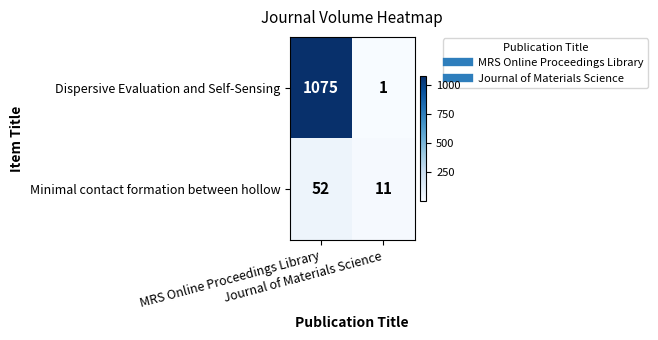

What is the difference between the maximum and minimum values in the Minimal contact formation between hollow series?

41